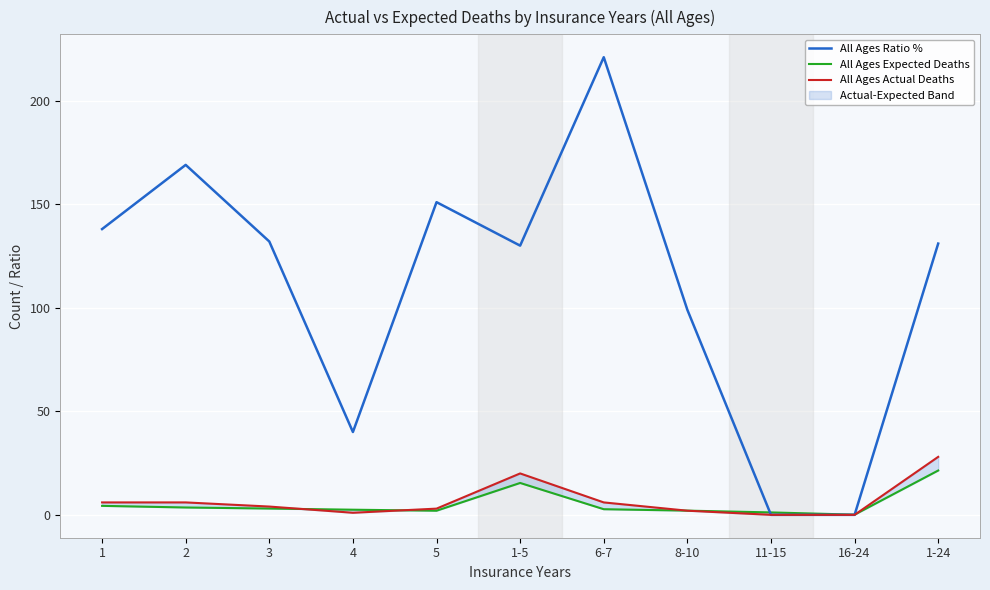

Reading right to left, transcribe all the data shown in this chart.

All Ages Ratio %: 131.0	0.0	0.0	99.0	221.0	130.0	151.0	40.0	132.0	169.0	138.0
All Ages Expected Deaths: 21.4	0.1	1.2	2.0	2.7	15.4	2.0	2.5	3.0	3.5	4.3
All Ages Actual Deaths: 28.0	0.0	0.0	2.0	6.0	20.0	3.0	1.0	4.0	6.0	6.0